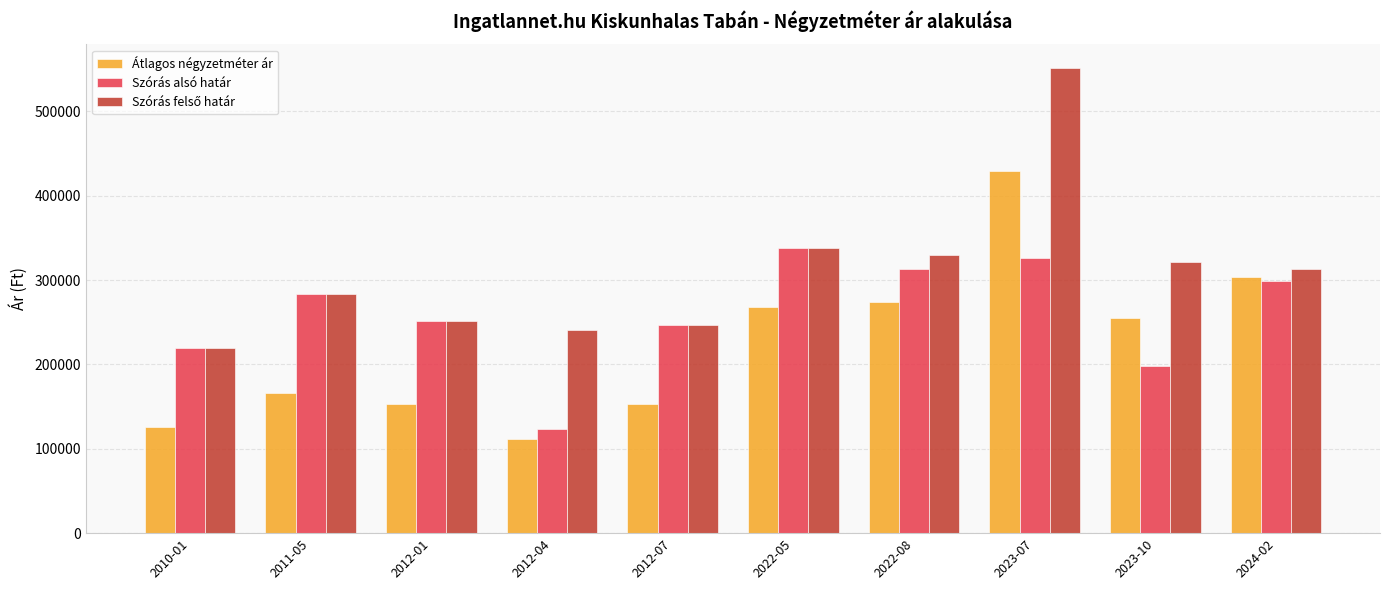

What is the label of the 6th bar from the right?

2012-07